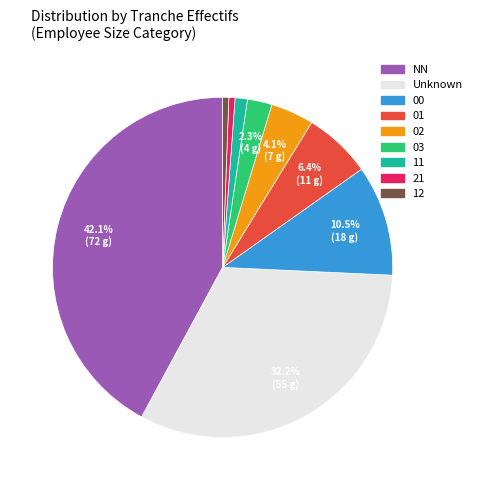

Does any single category account for the majority?

No